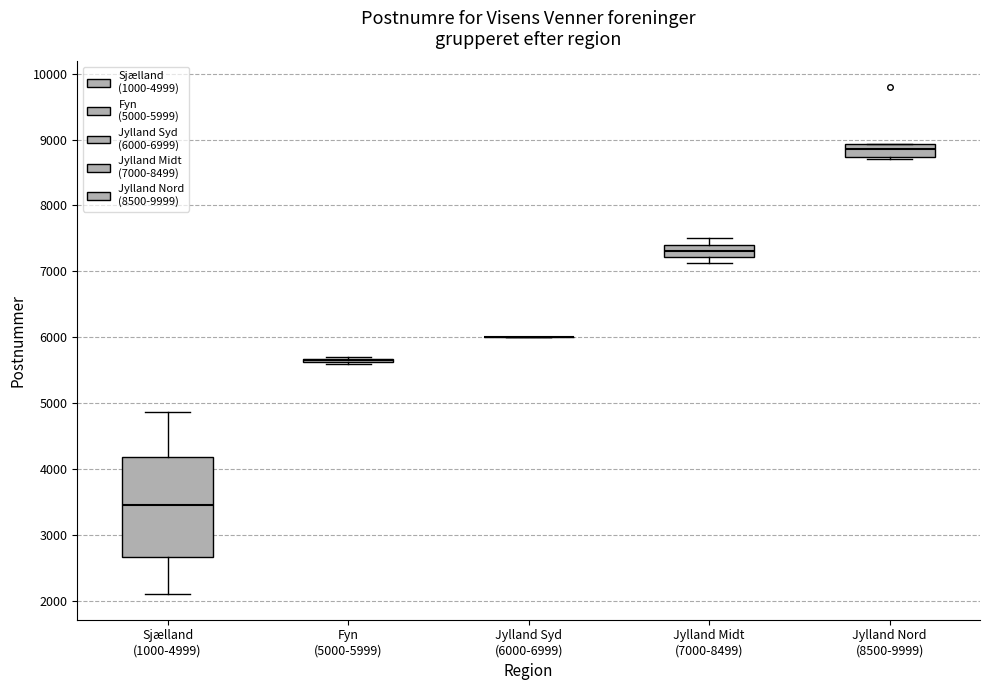

Reading left to right, transcribe this box plot: for each box, give where its median line is, the range the box spans, and where its two whiskers end, as read against the y-axis. The values are not printed on the chart, so give them approximately, as read against the axis.

Sjælland (1000-4999): median 3500, box 2700 to 4200, whiskers 2100 to 4900
Fyn (5000-5999): box collapsed to a line at 5700, whiskers 5600 to 5700
Jylland Syd (6000-6999): box collapsed to a line at 6000, whiskers 6000 to 6000
Jylland Midt (7000-8499): median 7300, box 7200 to 7400, whiskers 7100 to 7500
Jylland Nord (8500-9999): median 8900 (inside the box), box 8700 to 8900, whiskers 8700 (just below the box's lower edge) to 8900